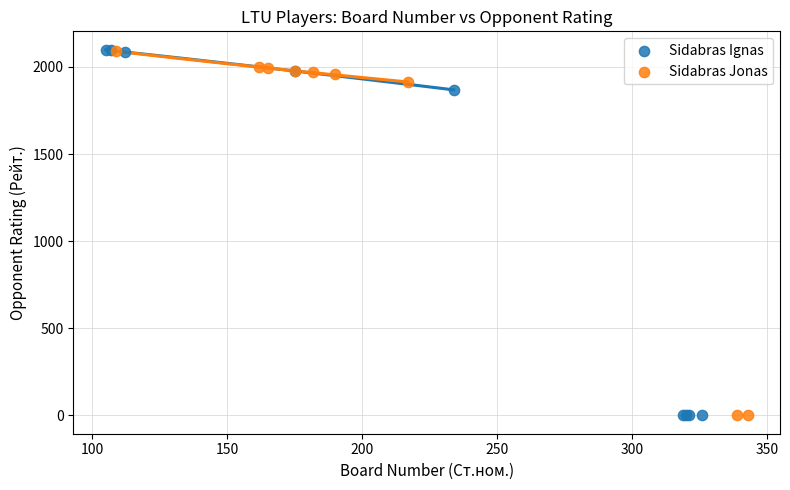

Which series has the widest spread of Y values?

Sidabras Ignas